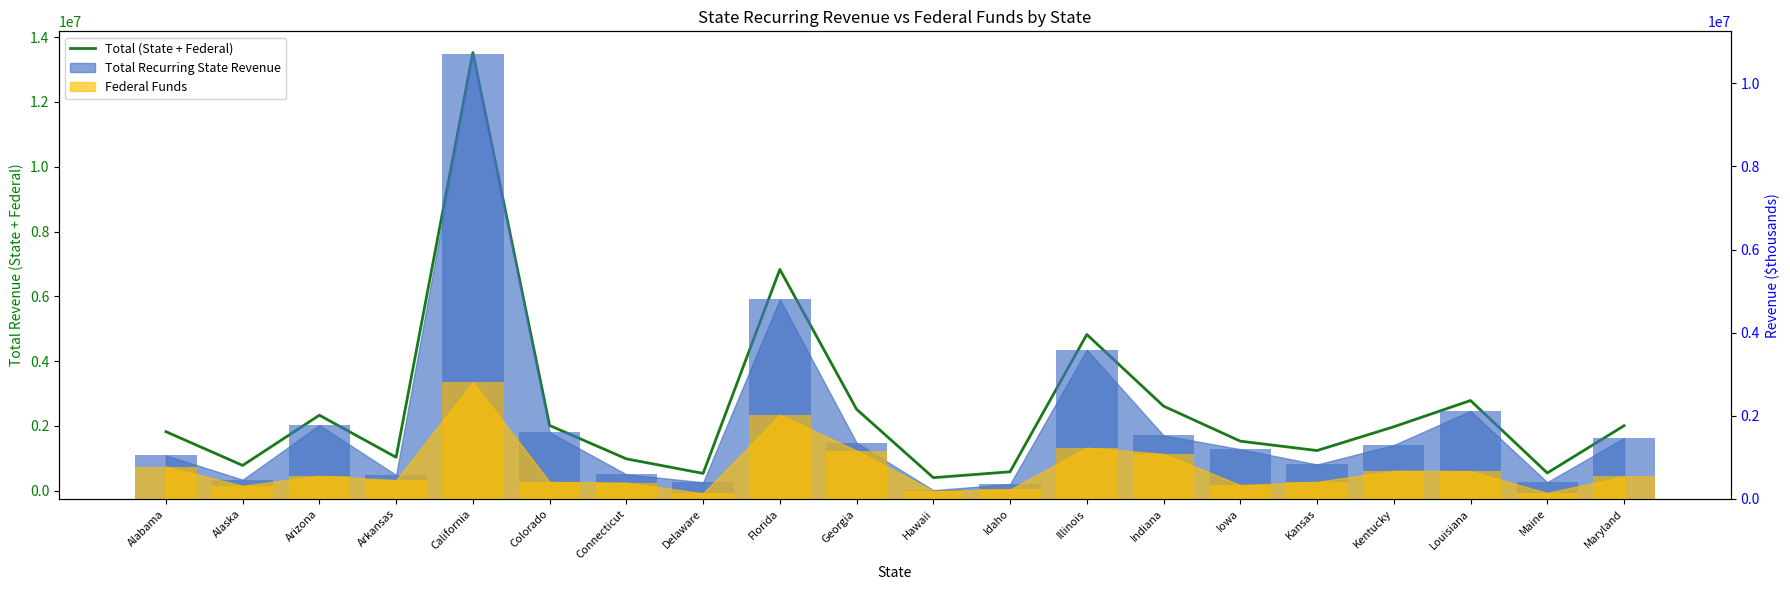

Which label corresponds to the smallest value in the chart?

Hawaii